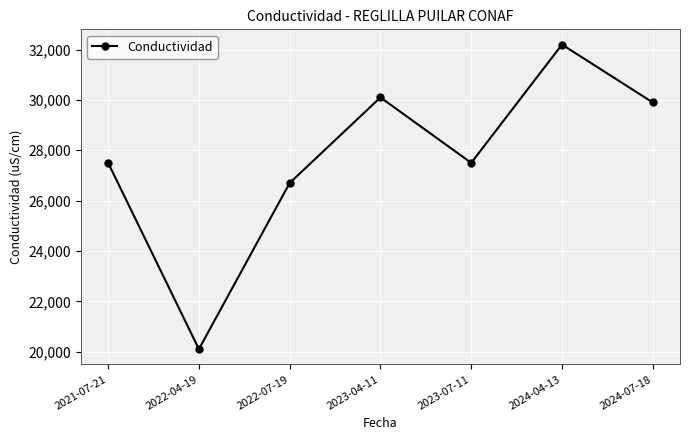

How many points are higher than both their immediate neighbors (excluding endpoints)?

2